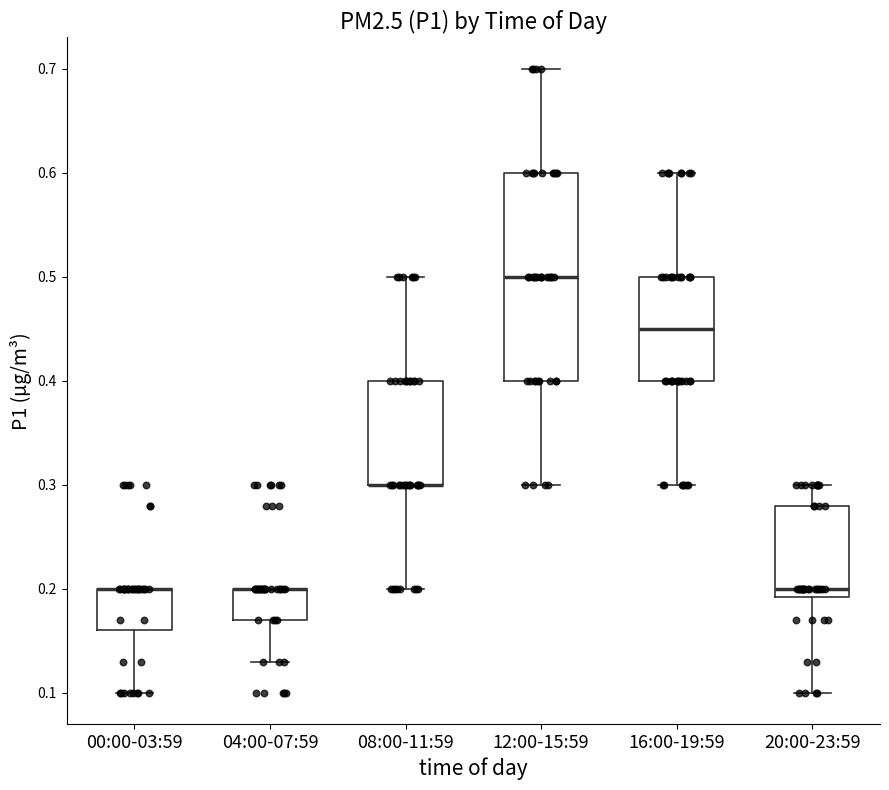

Where does the upper whisker of the box for 20:00-23:59 end on the y-axis? The values are not printed on the chart, so give them approximately, as read against the axis.

0.30